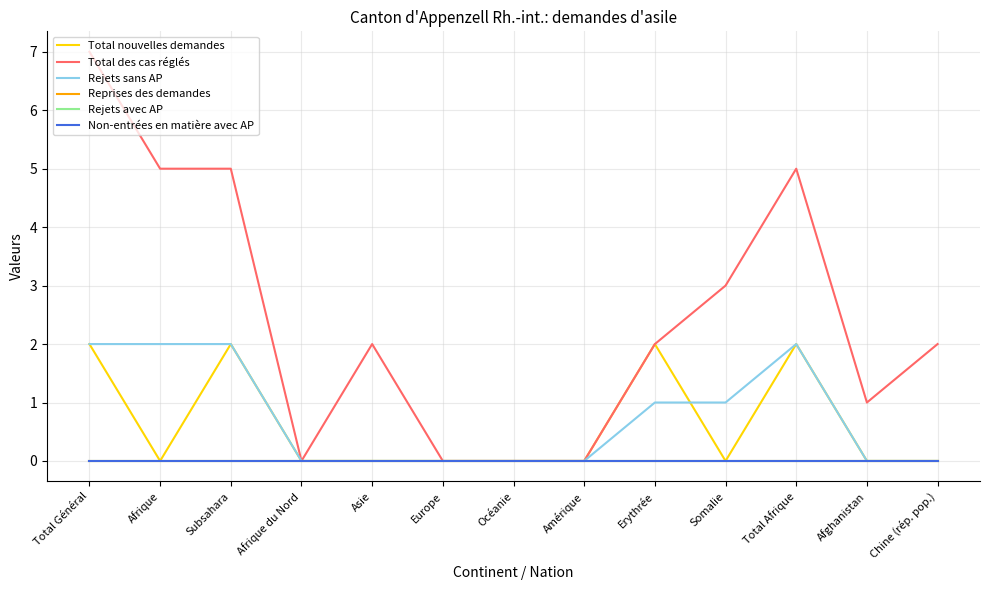

Does the chart display data point markers on the line(s)?

No